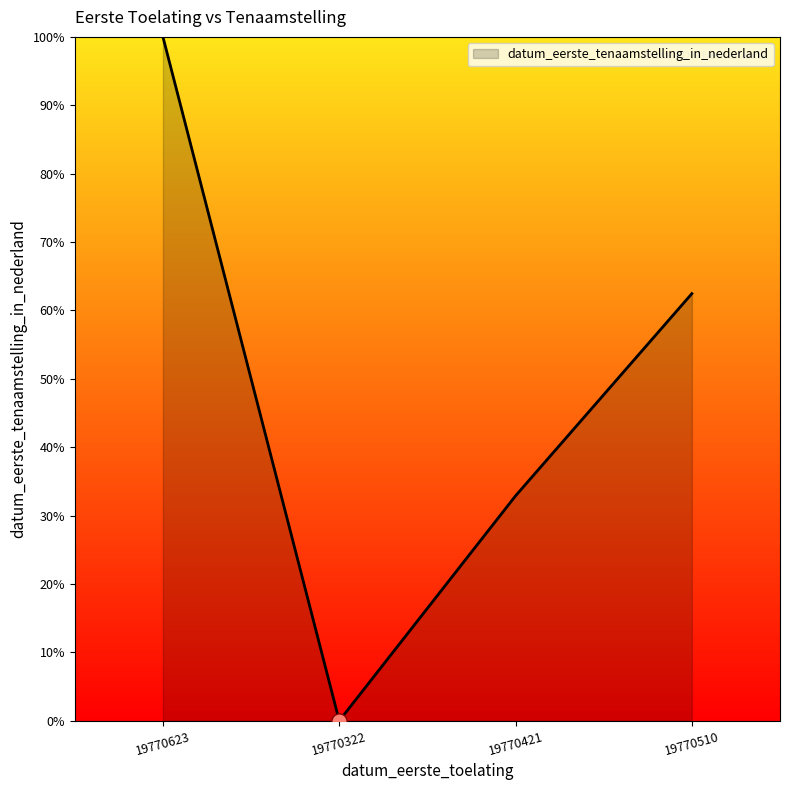

Between 19770421 and 19770510, which is larger?

19770510